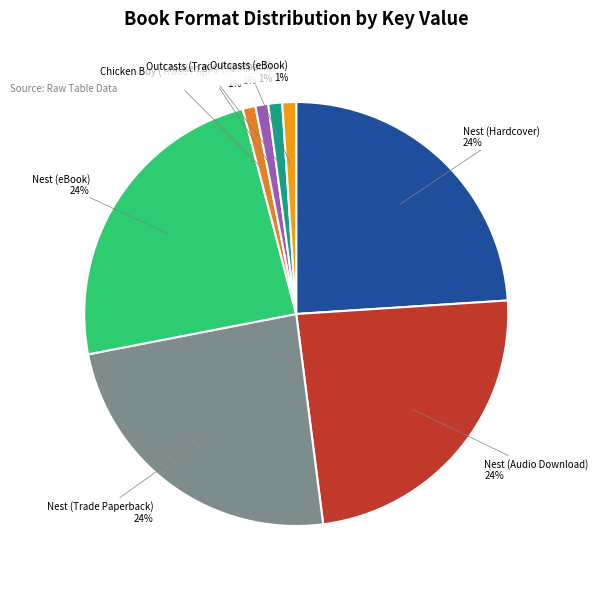

To the nearest percent, what is the average slice percentage?

12%